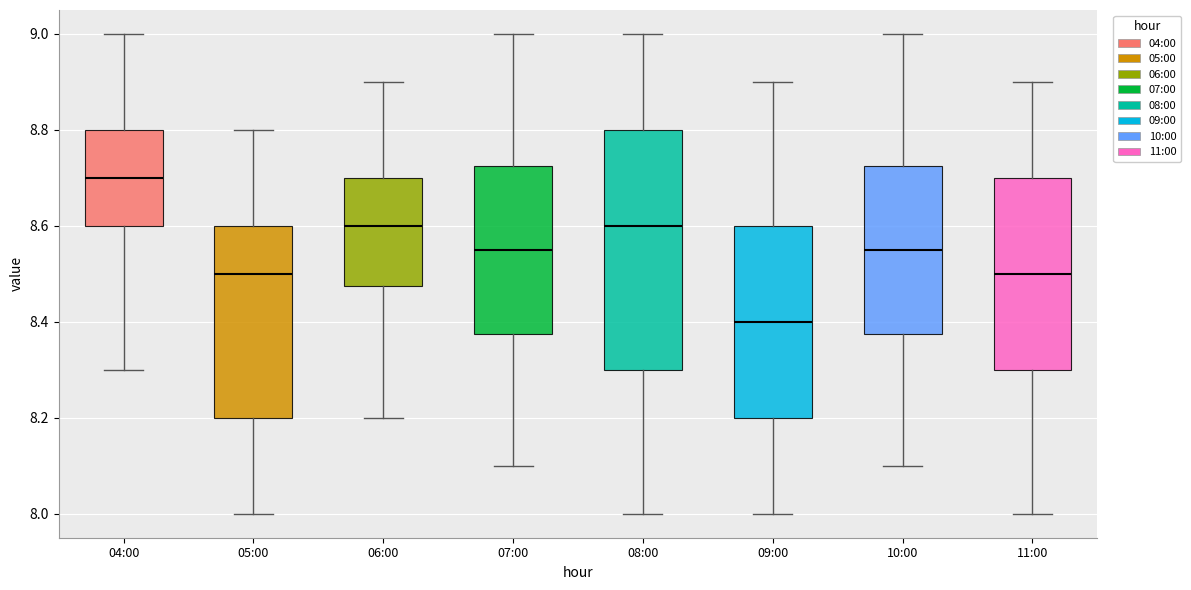

Where is the upper edge of the box for 09:00 on the y-axis? The values are not printed on the chart, so give them approximately, as read against the axis.

8.60